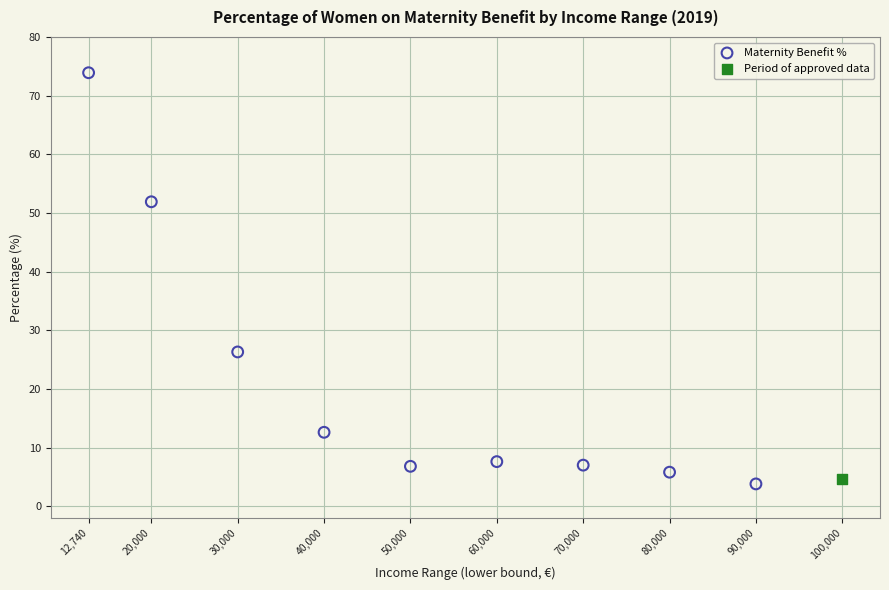

What are all the series names shown in the legend?

Maternity Benefit %, Period of approved data